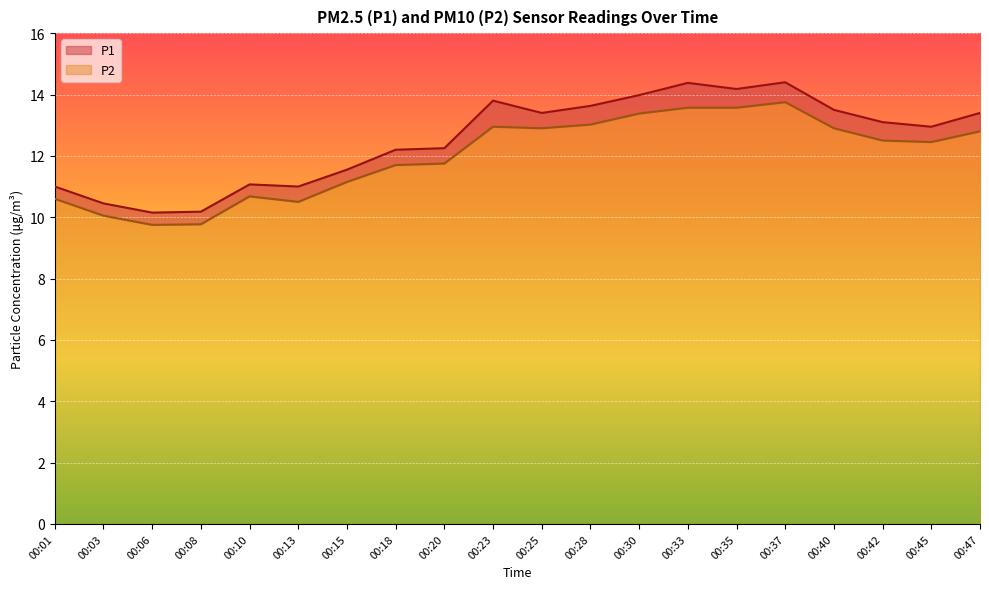

True or false: P2 and P1 intersect in this chart.

False